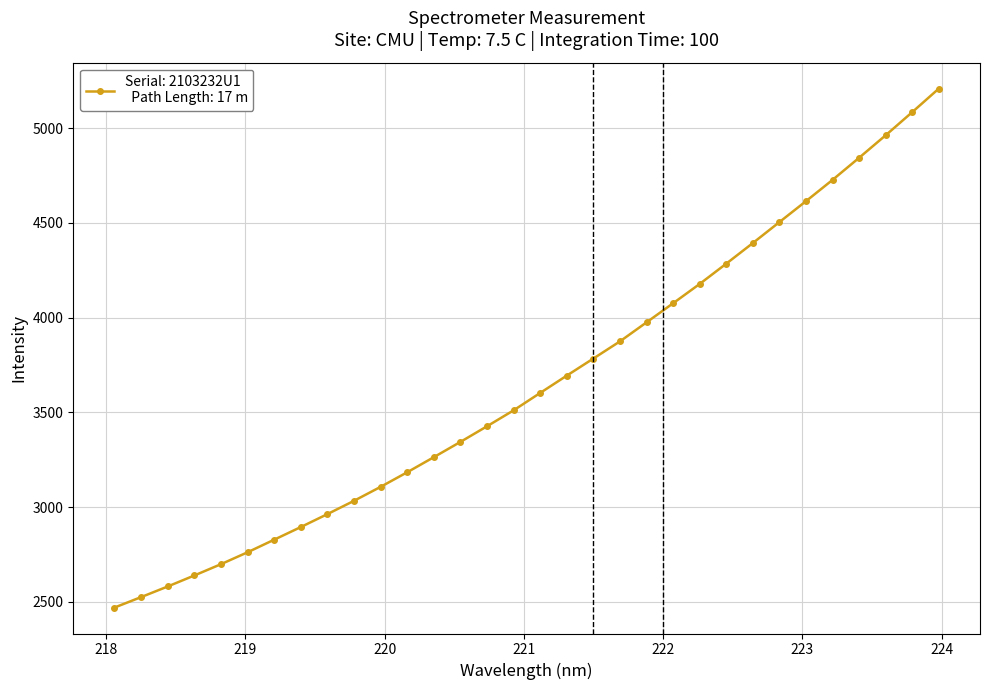

Does the chart display data point markers on the line(s)?

Yes